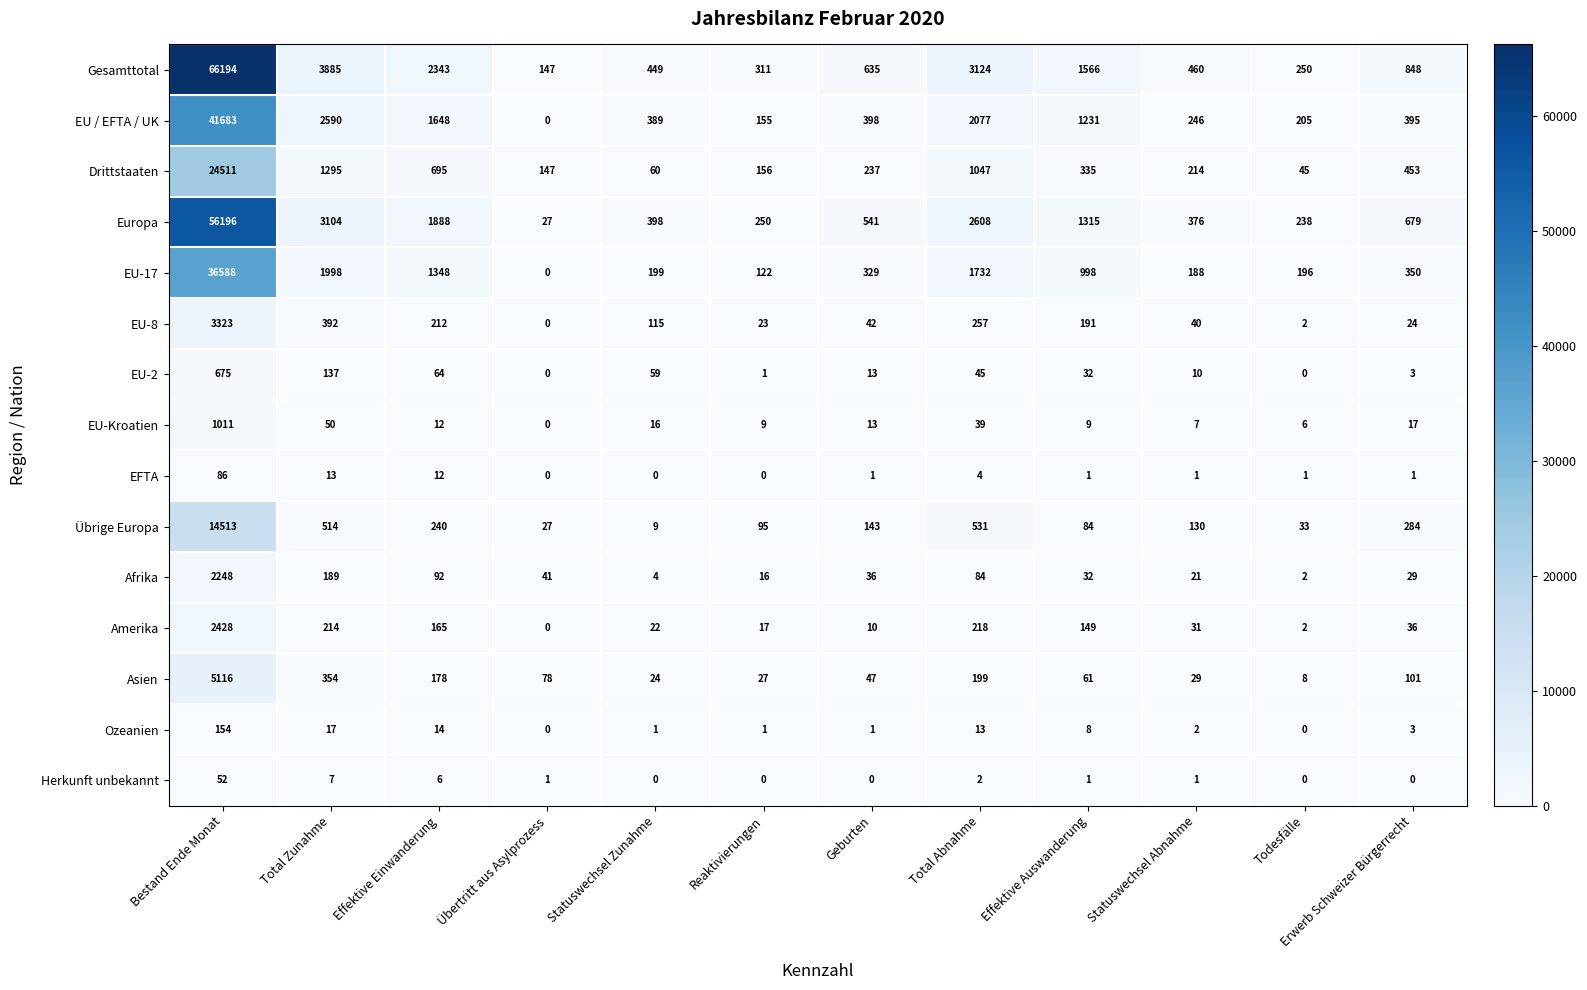

At which label is EU-Kroatien closest to 505?

Total Zunahme